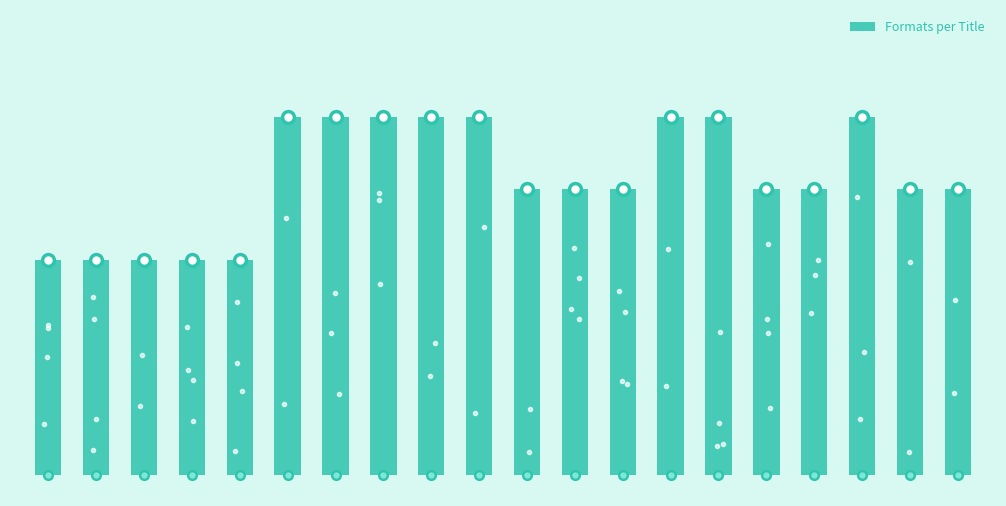

How many data points does each series have?

20